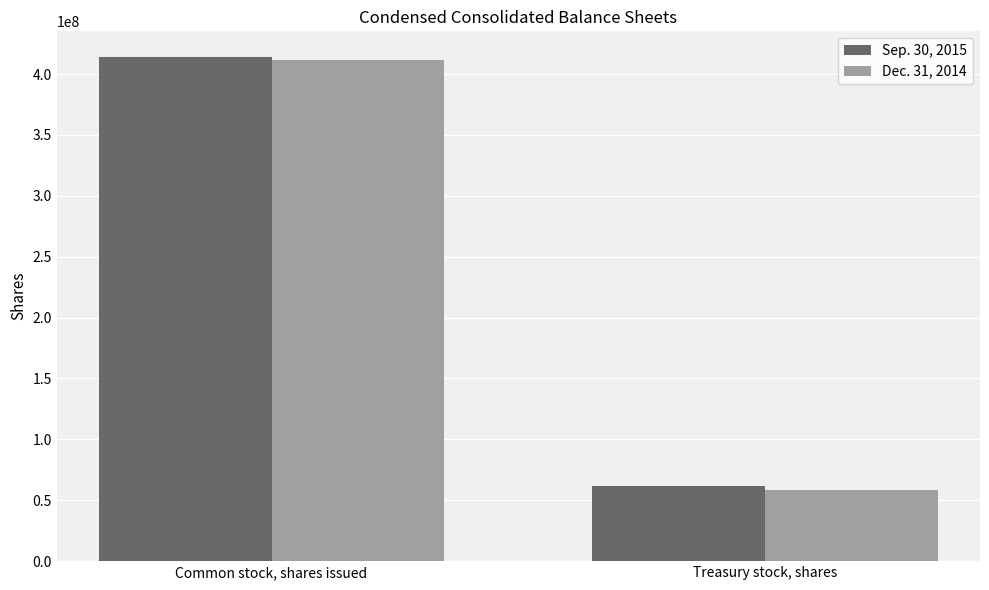

Are the bars horizontal?

No